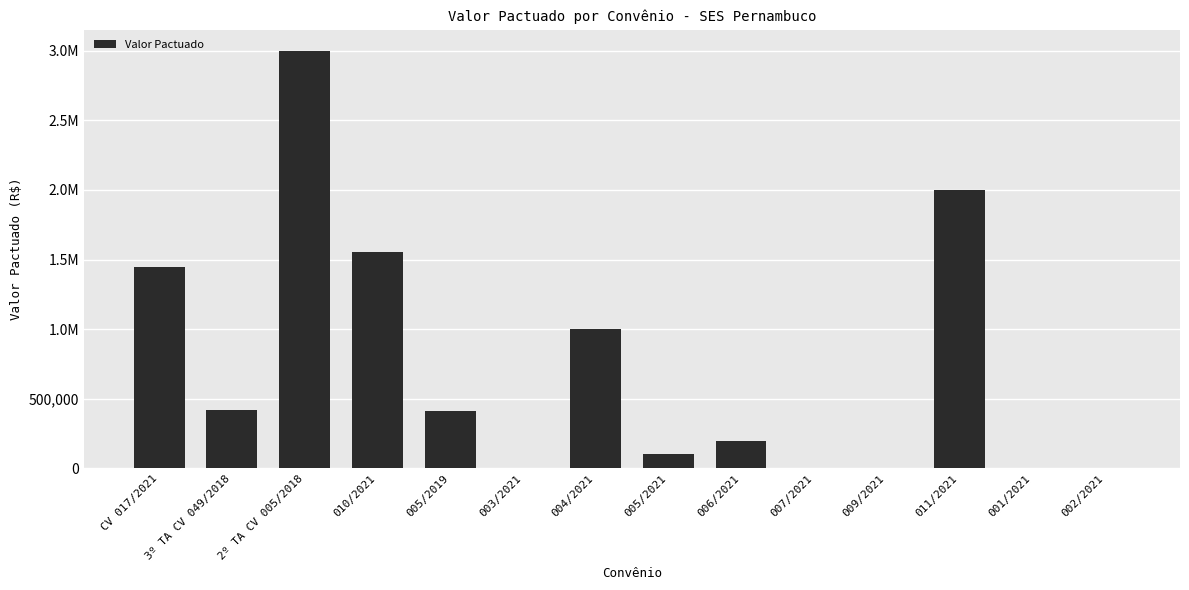

At which category does the chart reach its peak across all series?

2º TA CV 005/2018